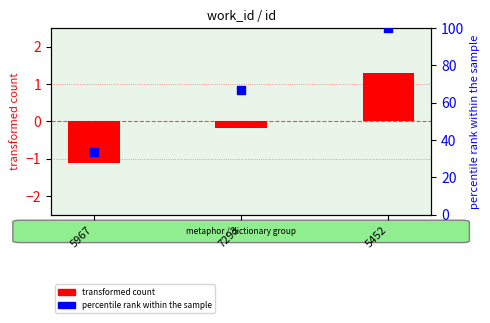

What is the total value across all series at 5967?

32.2